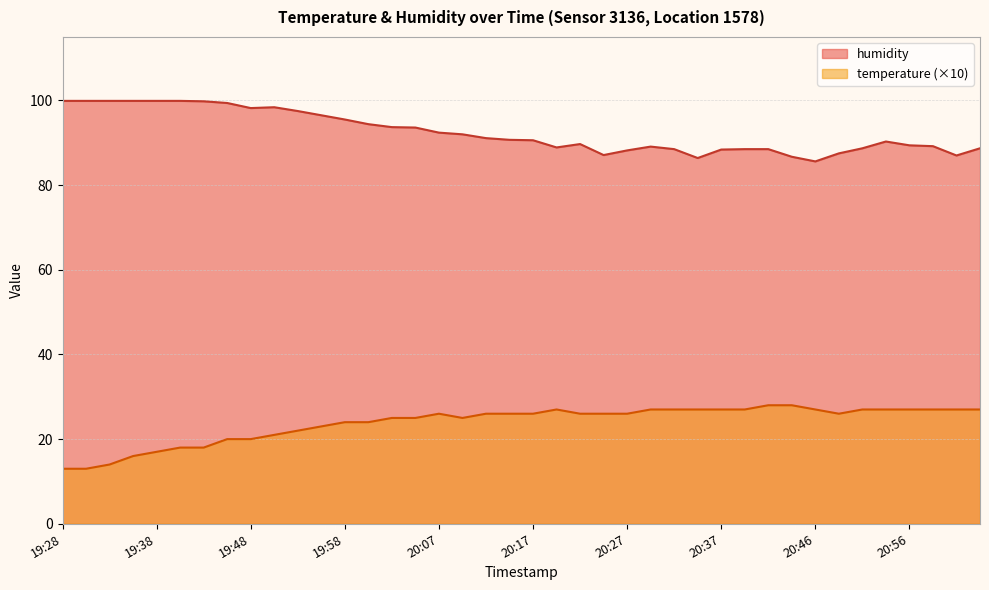

Is it true that humidity equals 44.4 at 20:07?

False